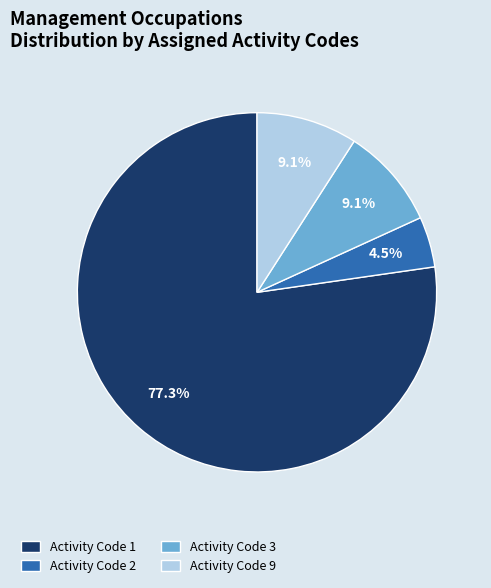

Which slice is the largest?

Activity Code 1